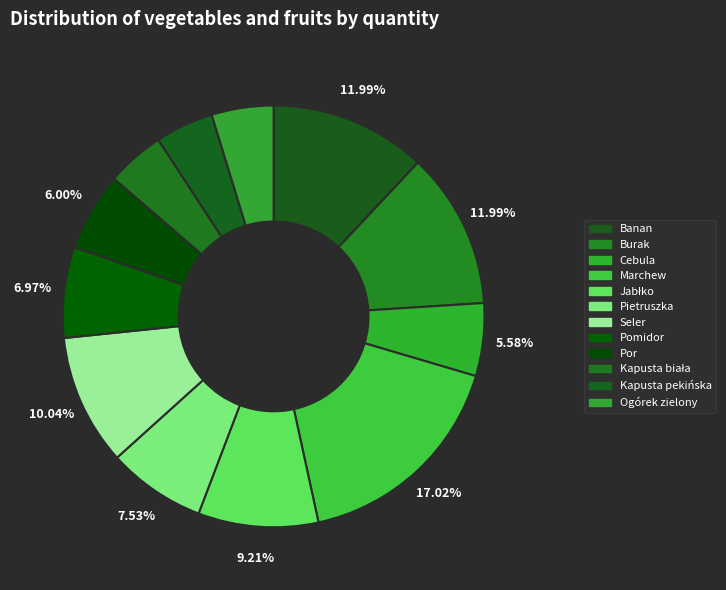

True or false: Por accounts for 6% of the total.

True